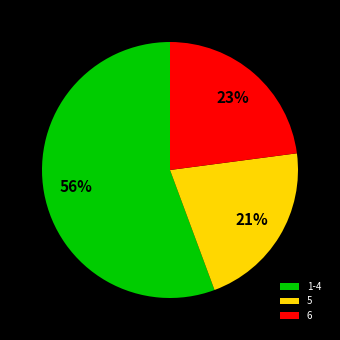

Rank the categories by value from highest to lowest.

1-4, 6, 5